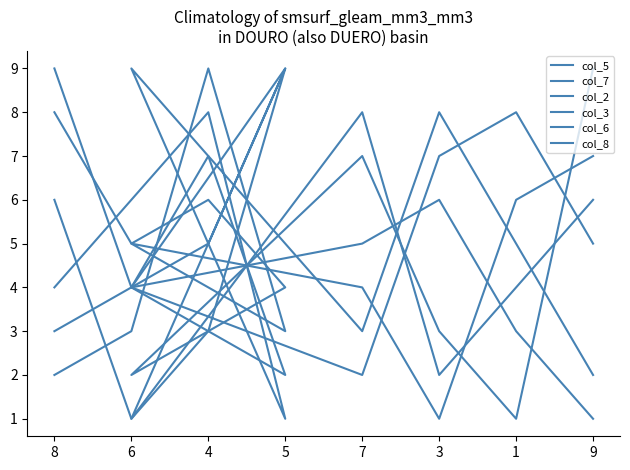

Where is the first local maximum for col_8?

4